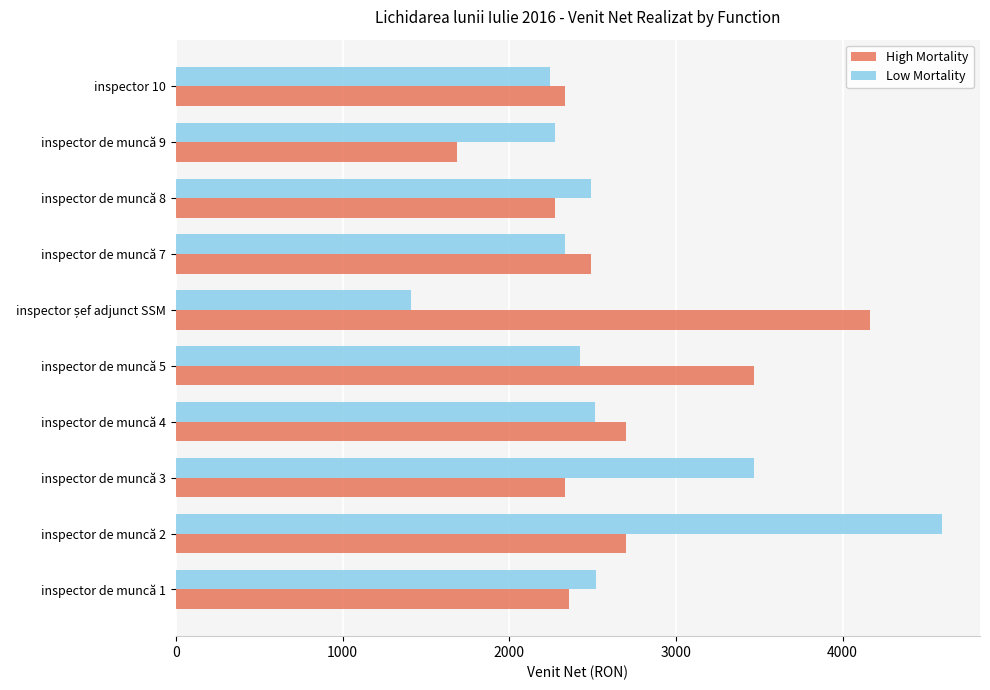

How many data points does each series have?

10